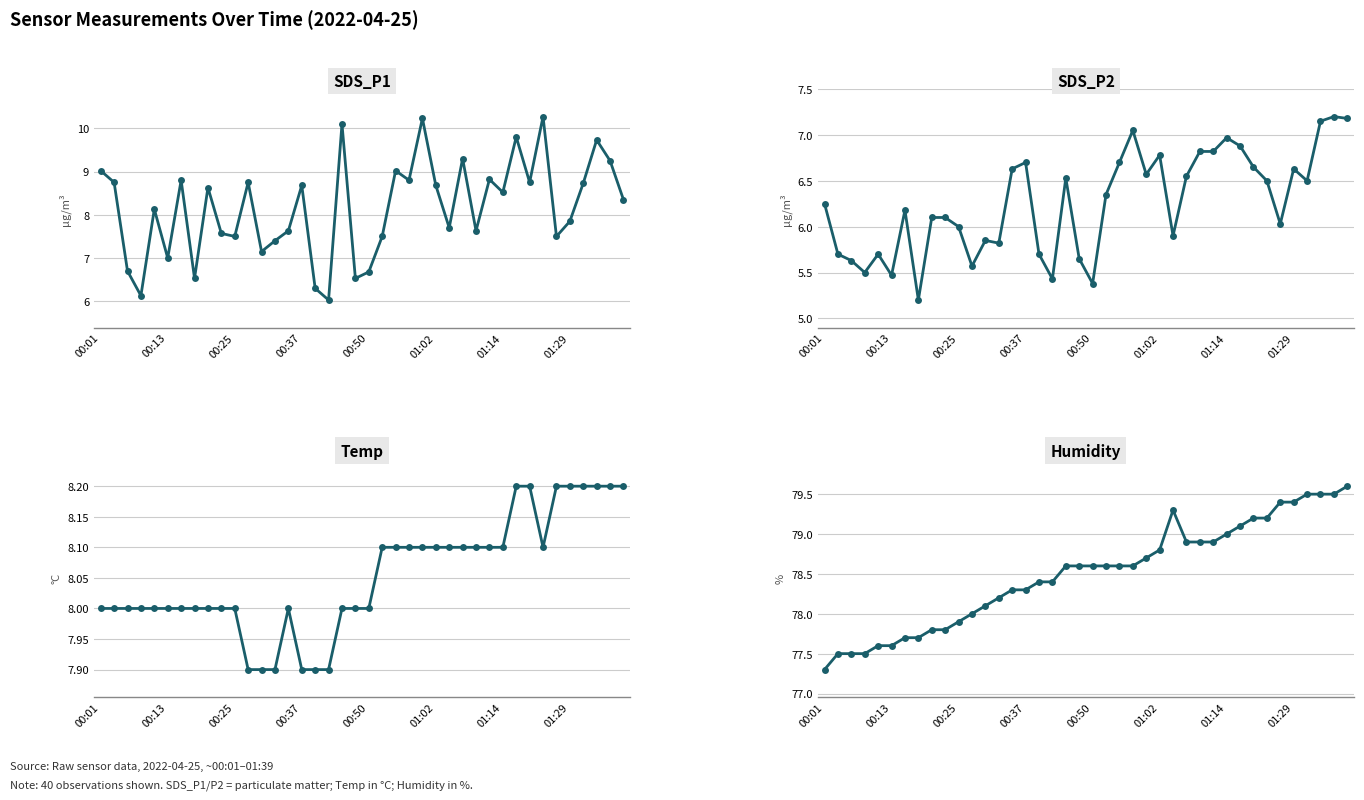

True or false: Humidity and SDS_P2 cross at least once.

False